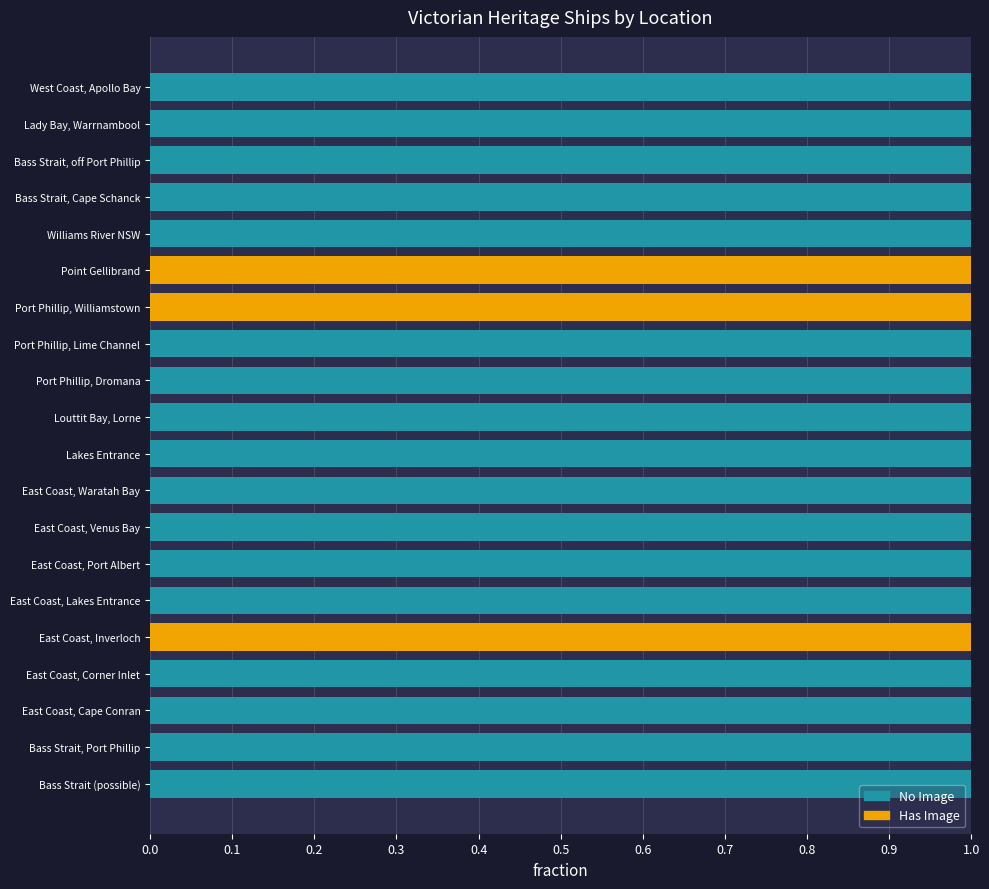

Is it true that No Image equals 1 at East Coast, Port Albert?

True